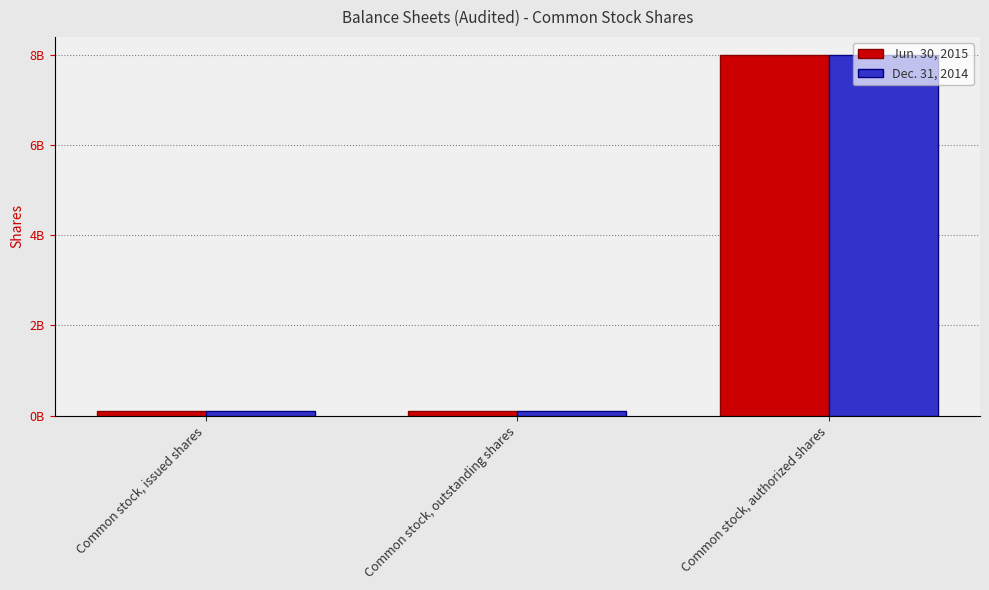

Reading left to right, transcribe all the data shown in this chart.

Jun. 30, 2015: 112868051	112868051	8000000000
Dec. 31, 2014: 112868051	112868051	8000000000